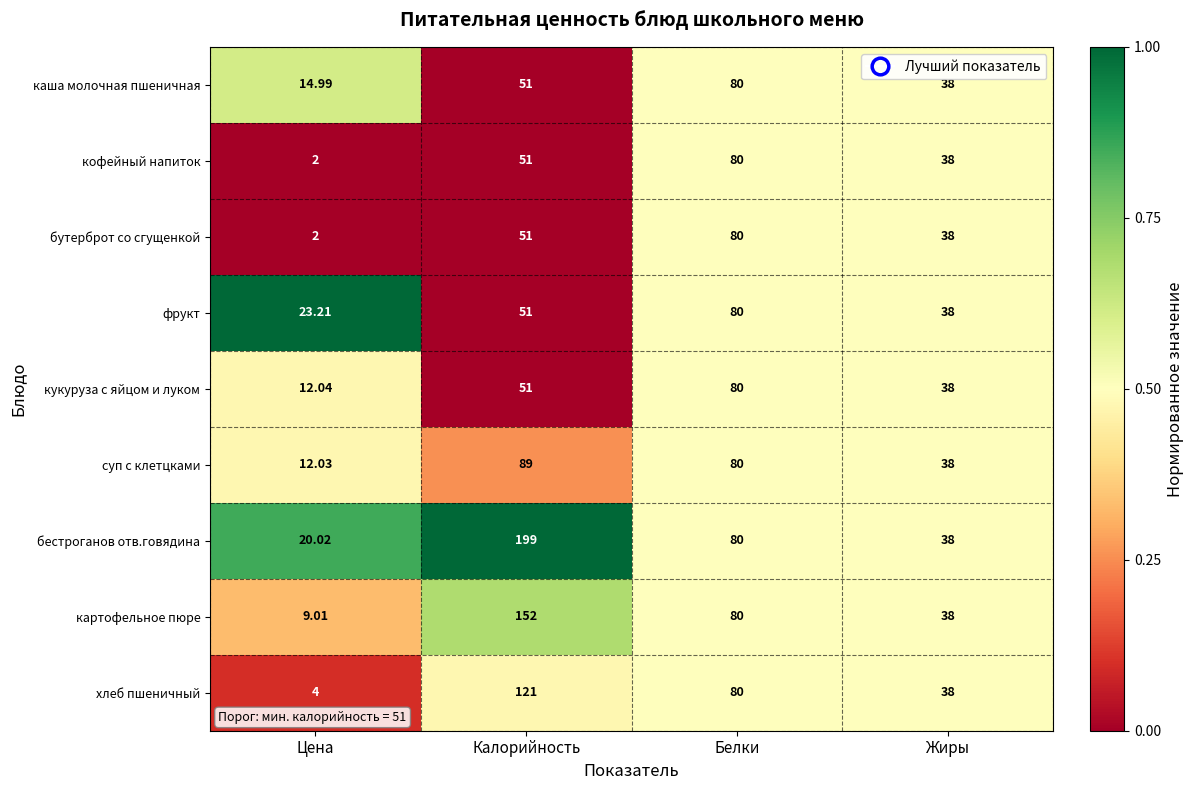

Which series has the largest range (max minus min)?

бестроганов отв.говядина